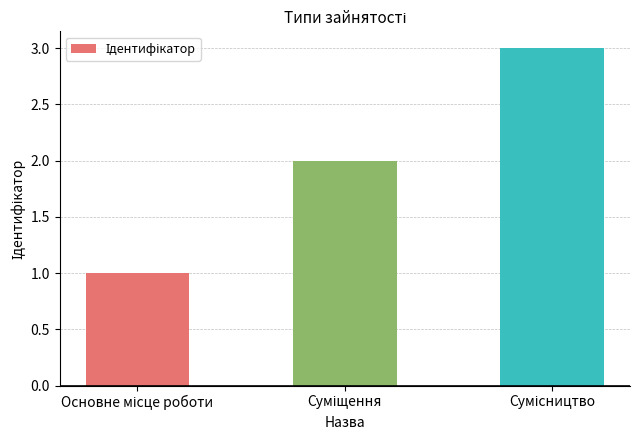

What is the greatest value displayed?

3